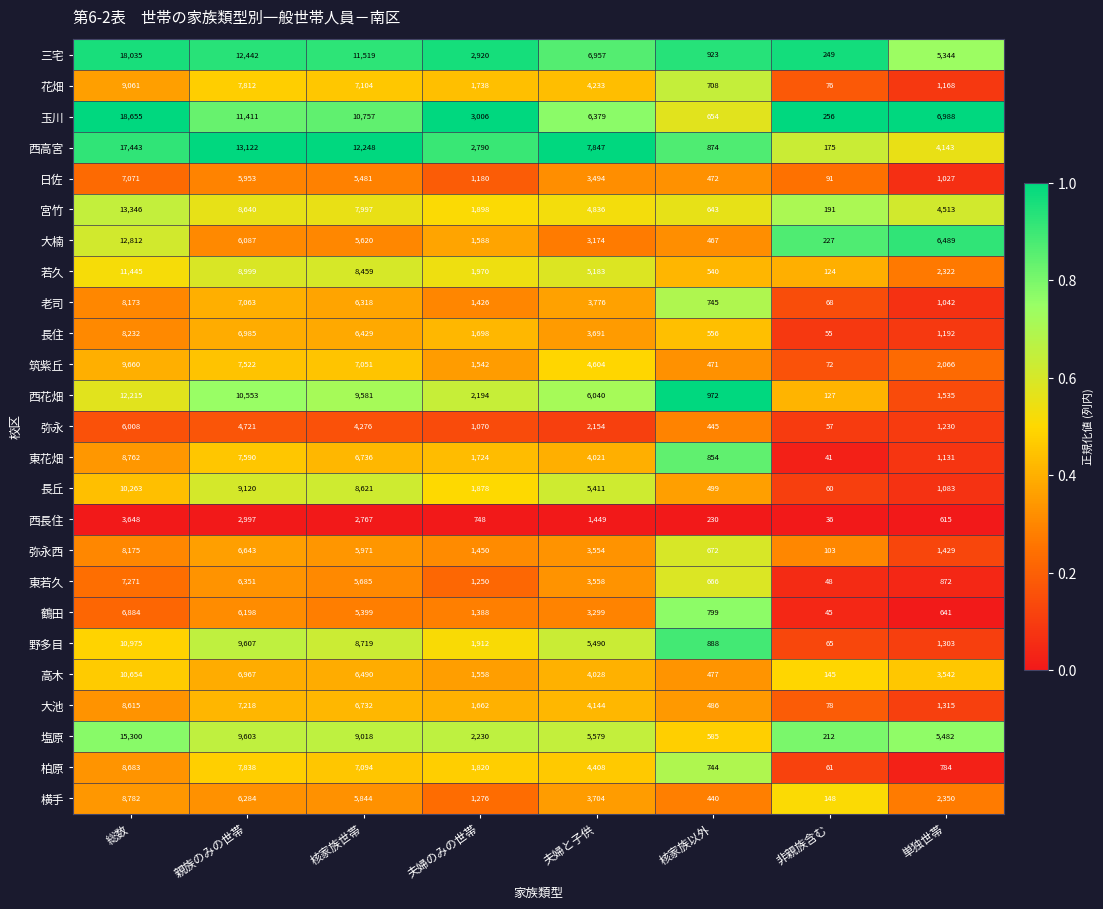

What is the difference between the second highest and minimum values in the 長丘 series?

9060